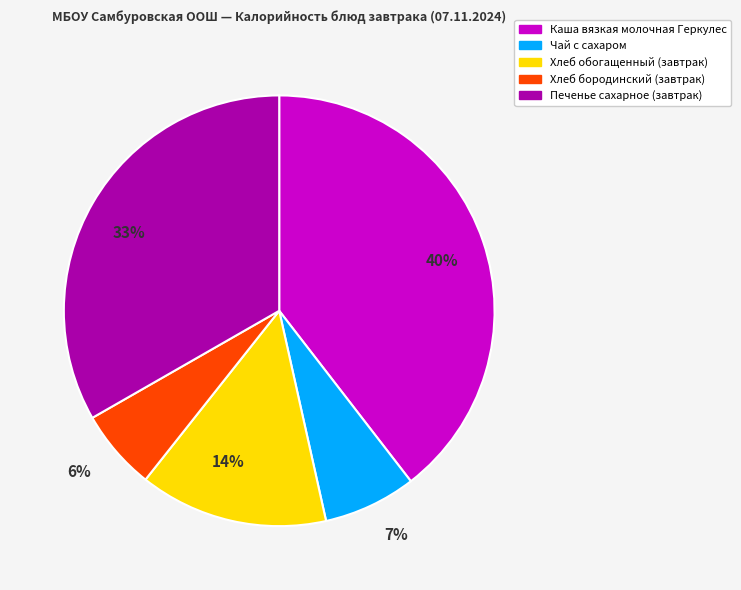

Which has a higher value, Каша вязкая молочная Геркулес or Печенье сахарное (завтрак)?

Каша вязкая молочная Геркулес